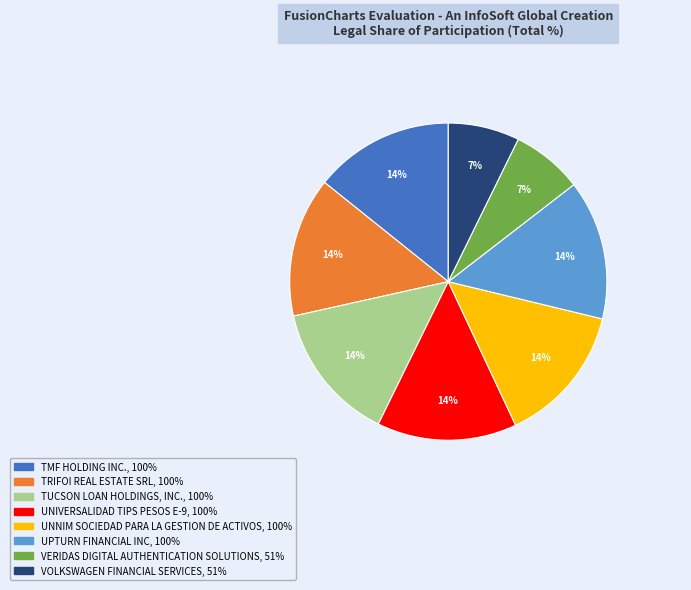

To the nearest percent, what is the average slice percentage?

12%